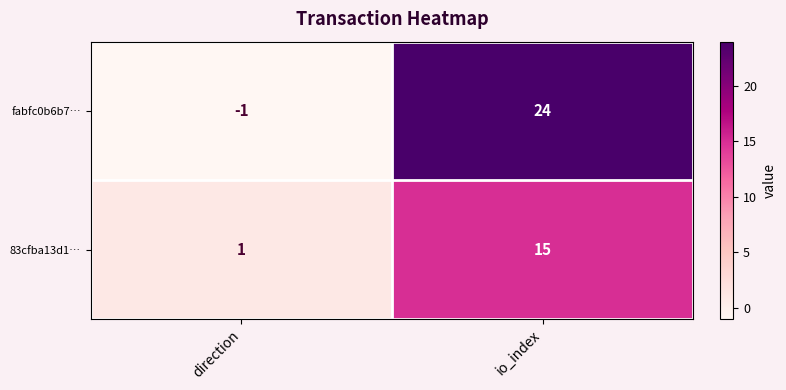

Which series changed the most between direction and io_index?

fabfc0b6b7…